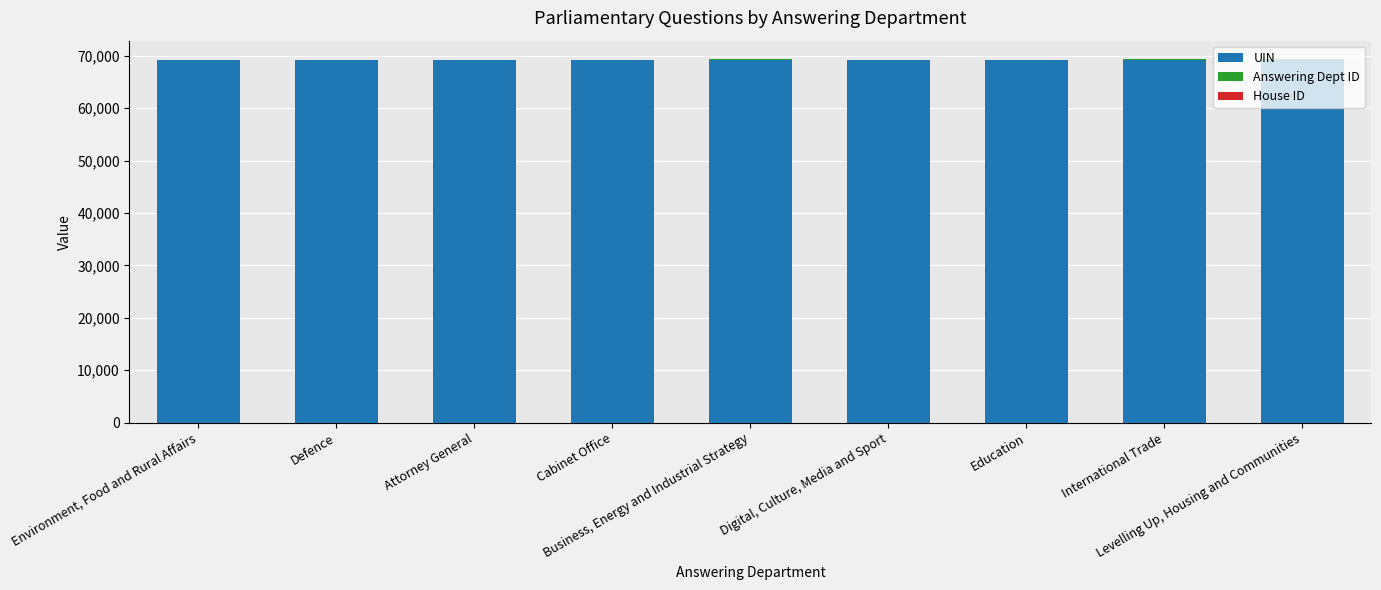

What is the highest value of the UIN series?

69181